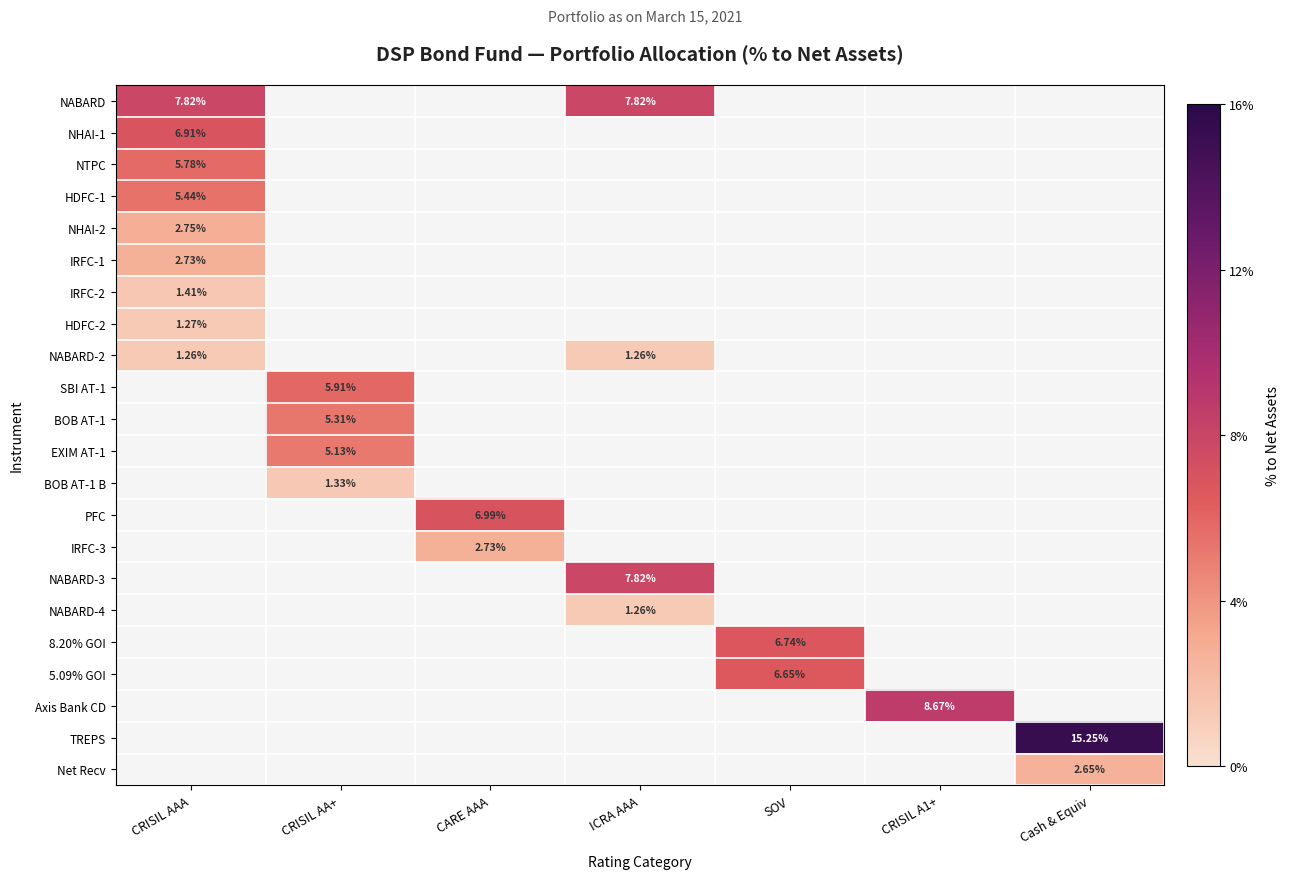

Between SOV and CRISIL AAA, which is larger?

CRISIL AAA